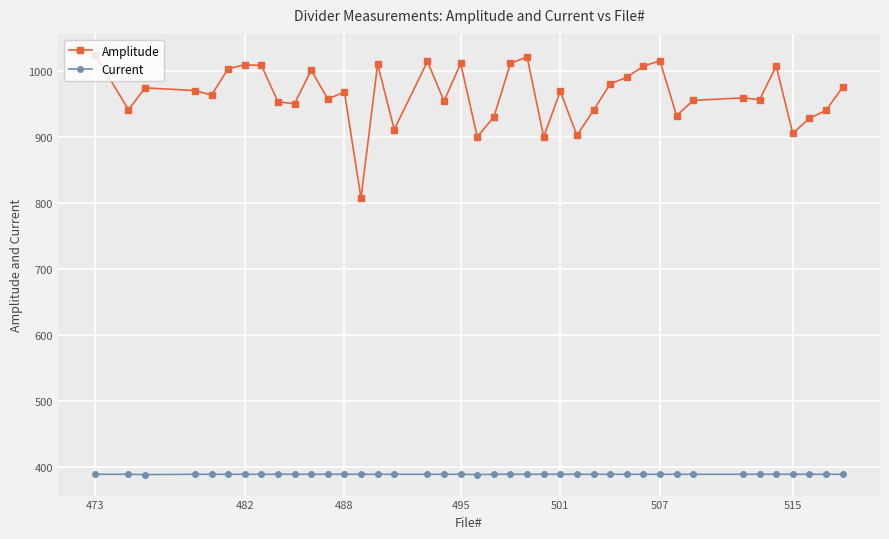

What is the sum of all Amplitude values?

38550.0